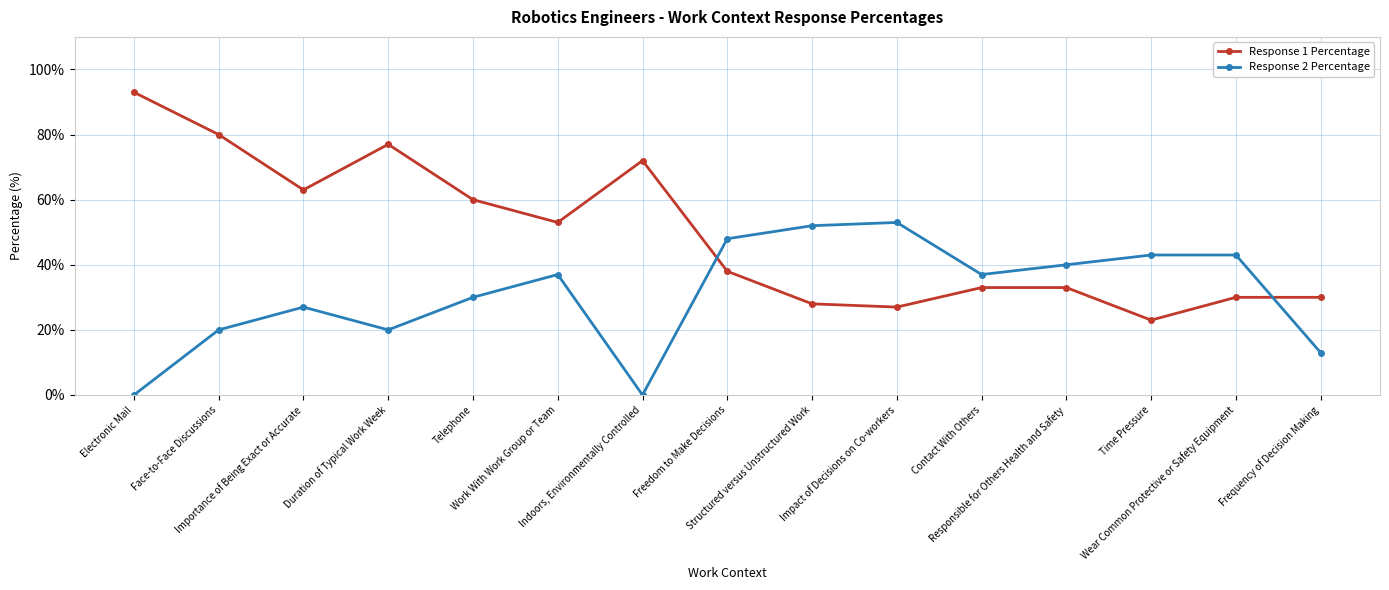

At which category is the sum across all series the highest?

Face-to-Face Discussions